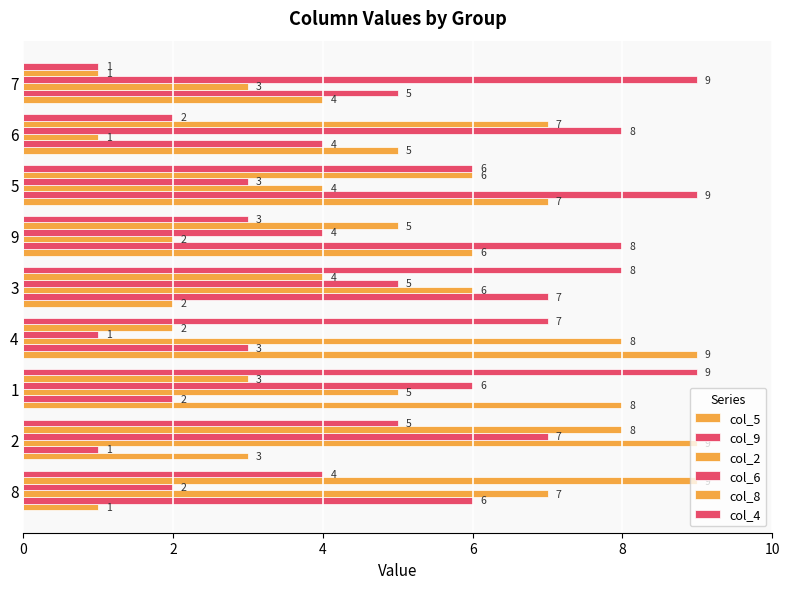

What is the difference between the maximum and minimum values in the col_2 series?

8